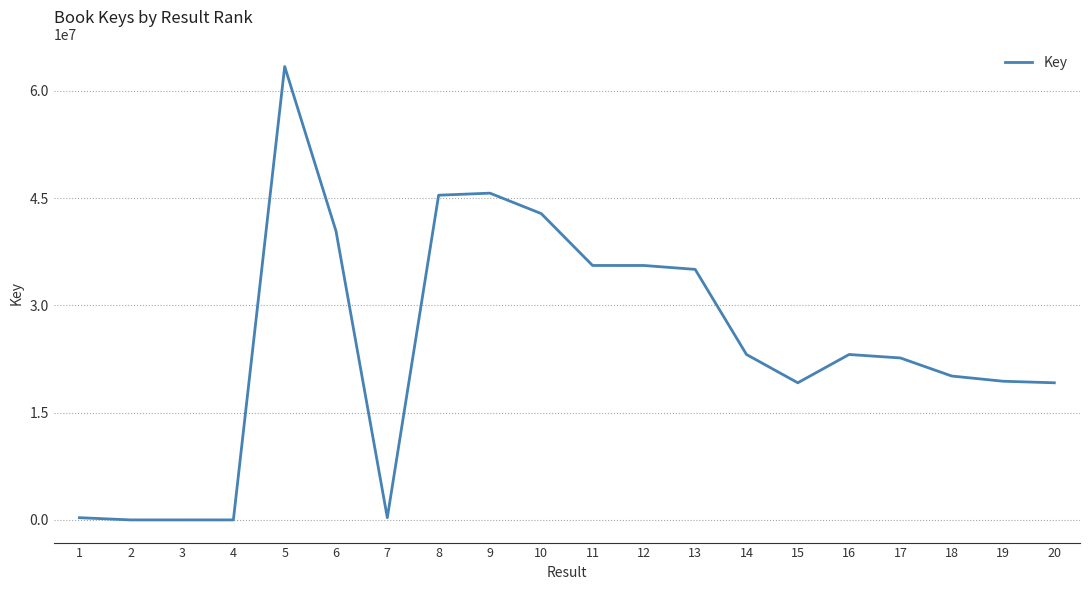

How many categories are shown in the chart?

20